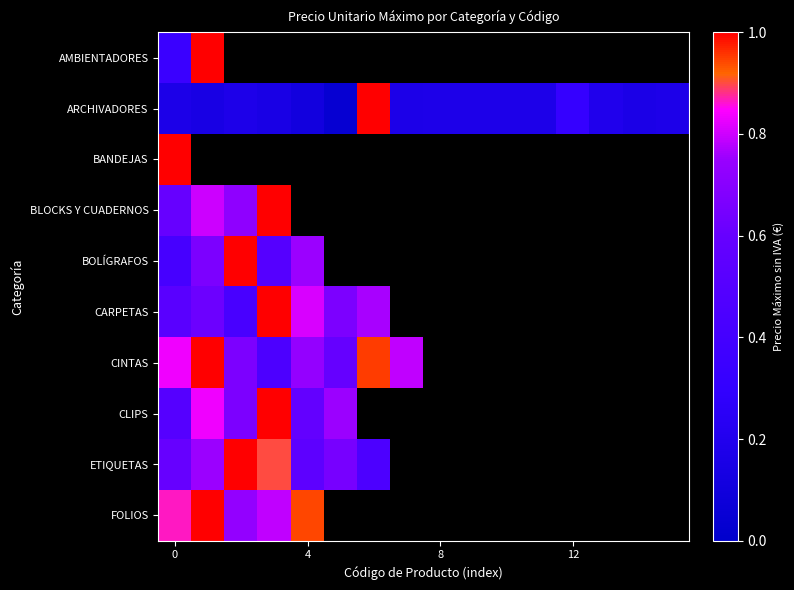

How many series are shown in this chart?

10